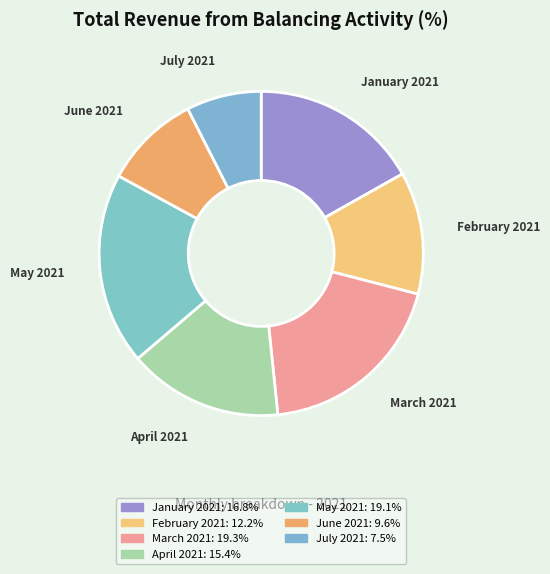

Do February 2021 and January 2021 together represent more than half of the pie?

No